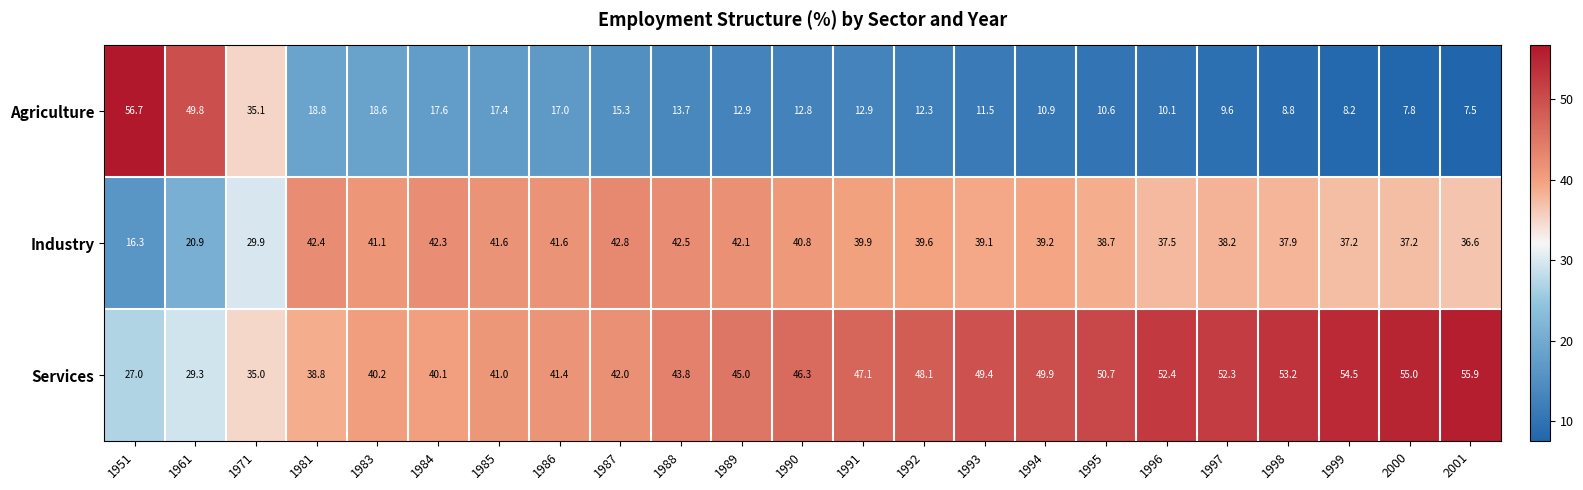

Which series has the widest spread of values?

Agriculture